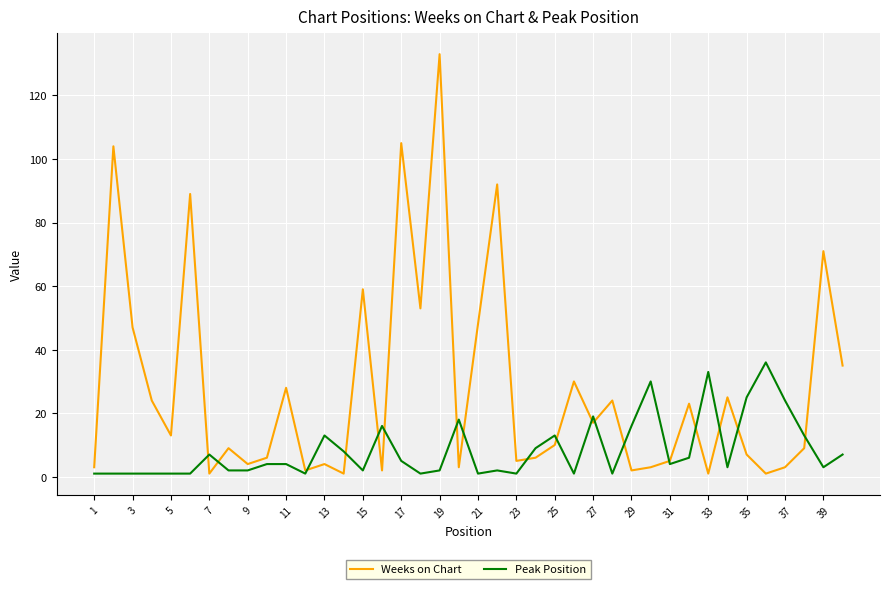

What is the maximum value for Weeks on Chart?

133